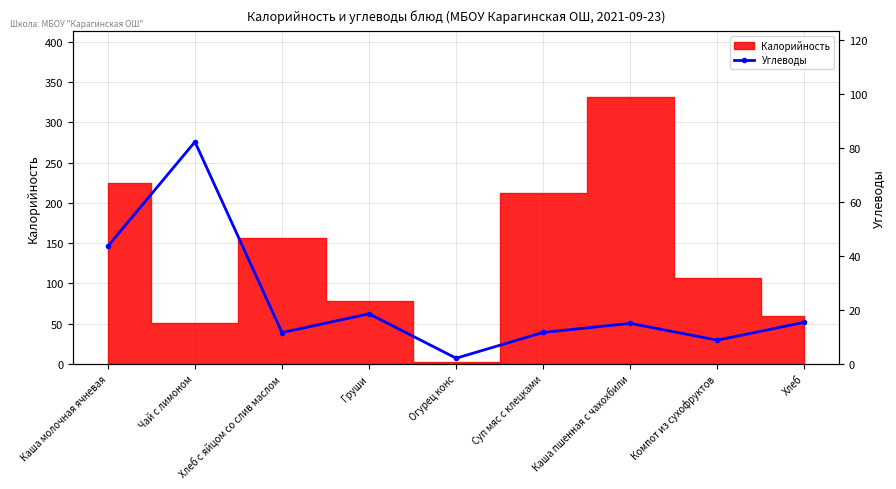

What is the approximate value at Огурец конс?

2.1